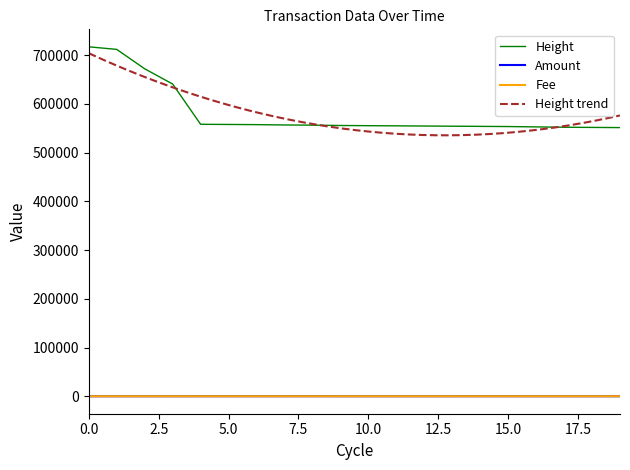

What is the difference between the maximum and minimum values in the Amount series?

53.4